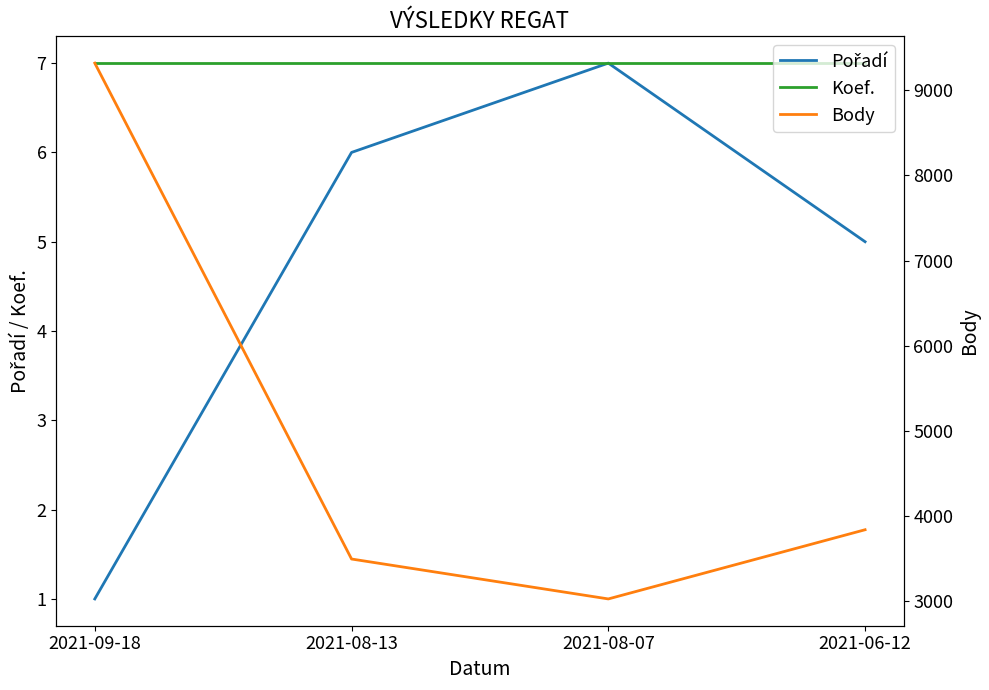

Rank the series at 2021-06-12 from lowest to highest value.

Pořadí, Koef., Body